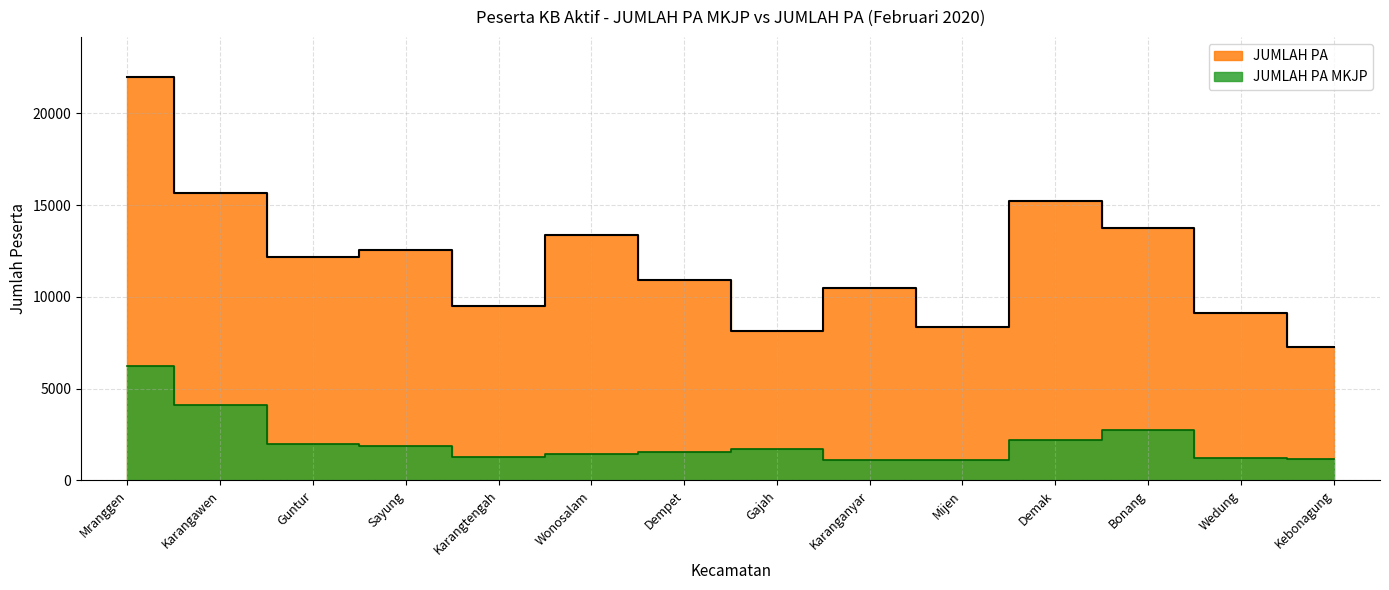

Reading left to right, what are all the values shown in this chart?

JUMLAH PA MKJP: Mranggen=6252	Karangawen=4098	Guntur=1957	Sayung=1865	Karangtengah=1259	Wonosalam=1413	Dempet=1557	Gajah=1701	Karanganyar=1096	Mijen=1111	Demak=2212	Bonang=2738	Wedung=1234	Kebonagung=1168
JUMLAH PA: Mranggen=21975	Karangawen=15649	Guntur=12158	Sayung=12561	Karangtengah=9504	Wonosalam=13386	Dempet=10926	Gajah=8147	Karanganyar=10503	Mijen=8364	Demak=15220	Bonang=13770	Wedung=9143	Kebonagung=7242